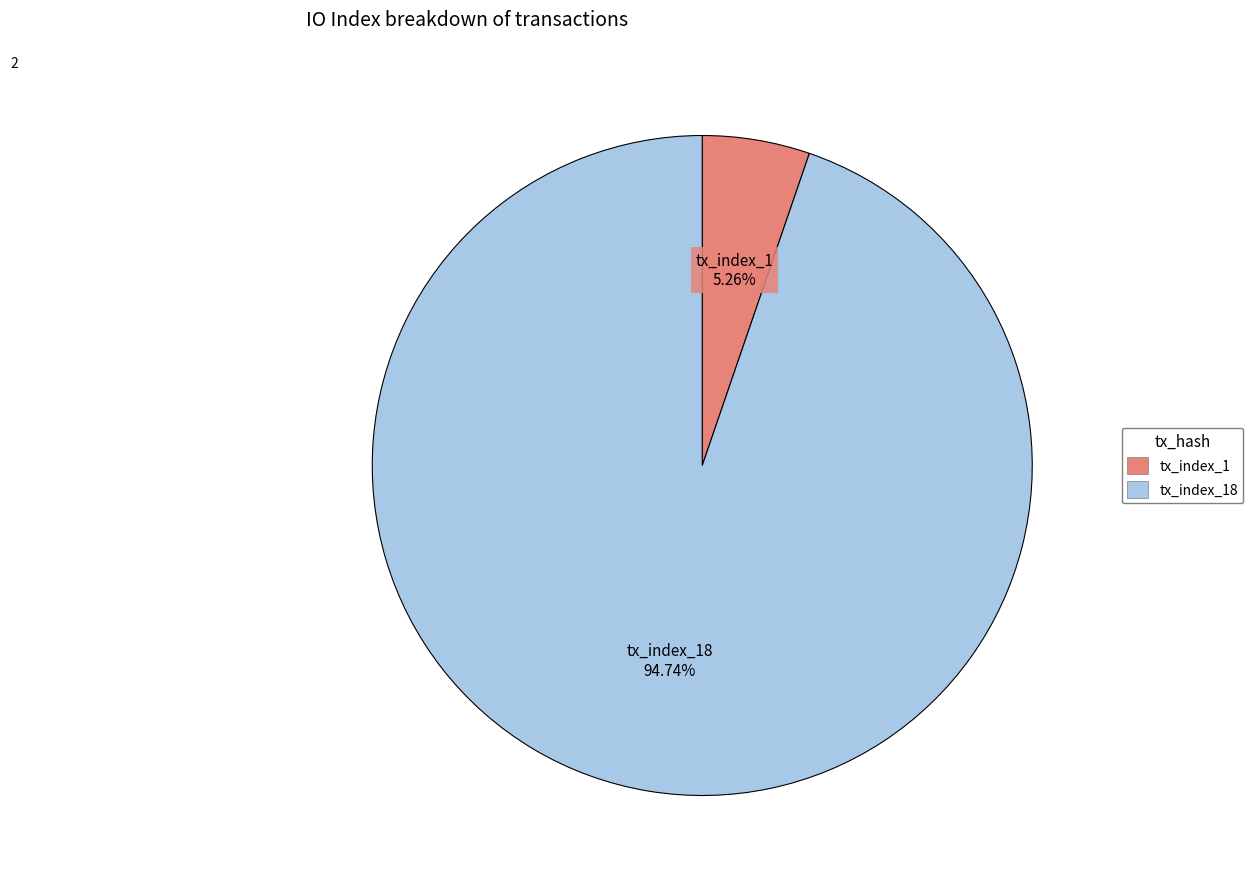

What is the ratio of the value at tx_index_1 to the value at tx_index_18?

0.1